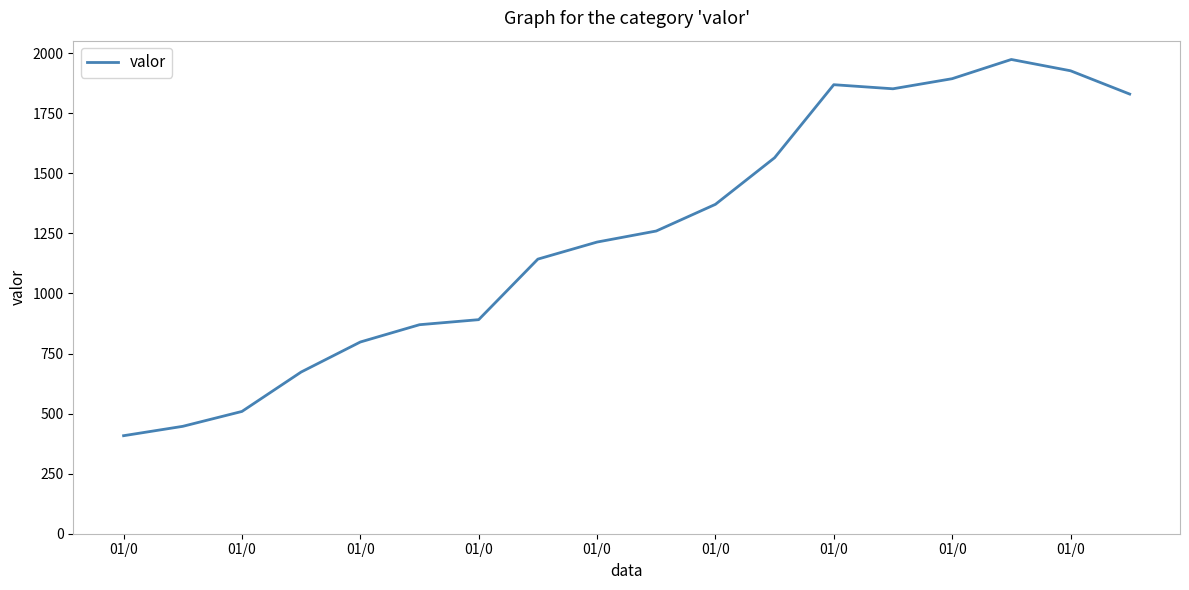

What is the smallest value displayed?

408